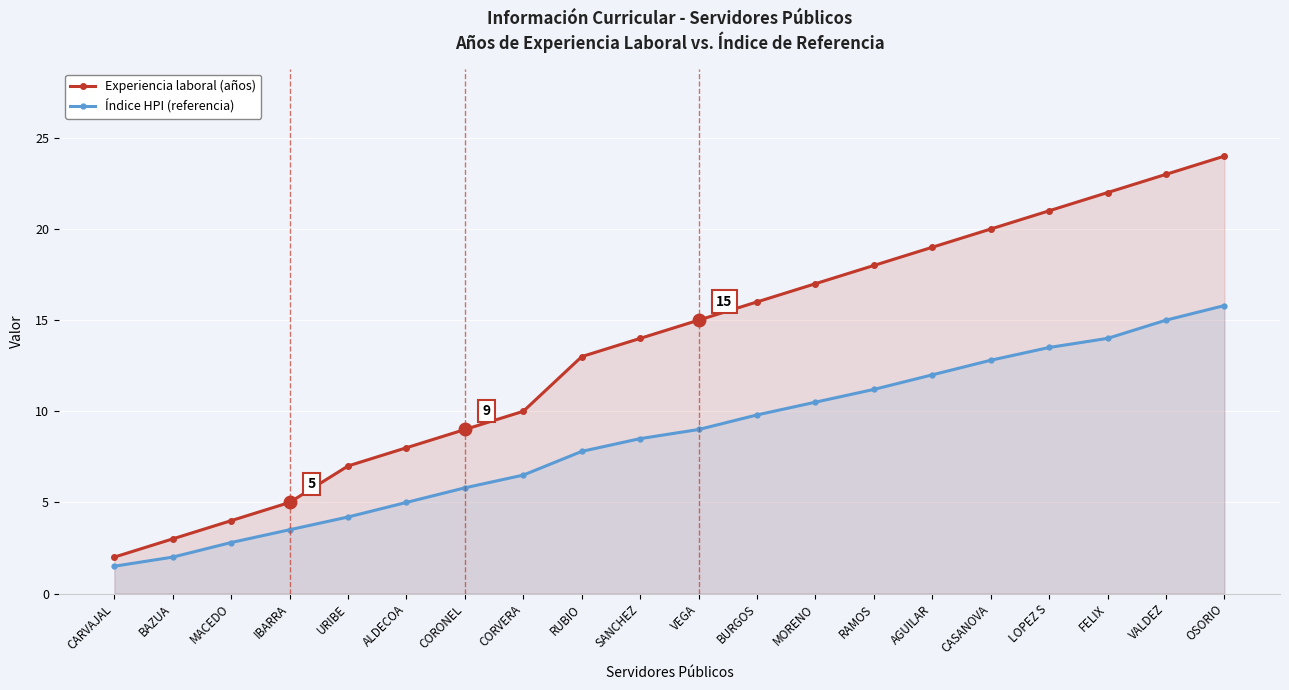

The value of Experiencia laboral (años) at CARVAJAL is 2.0. True or false?

True